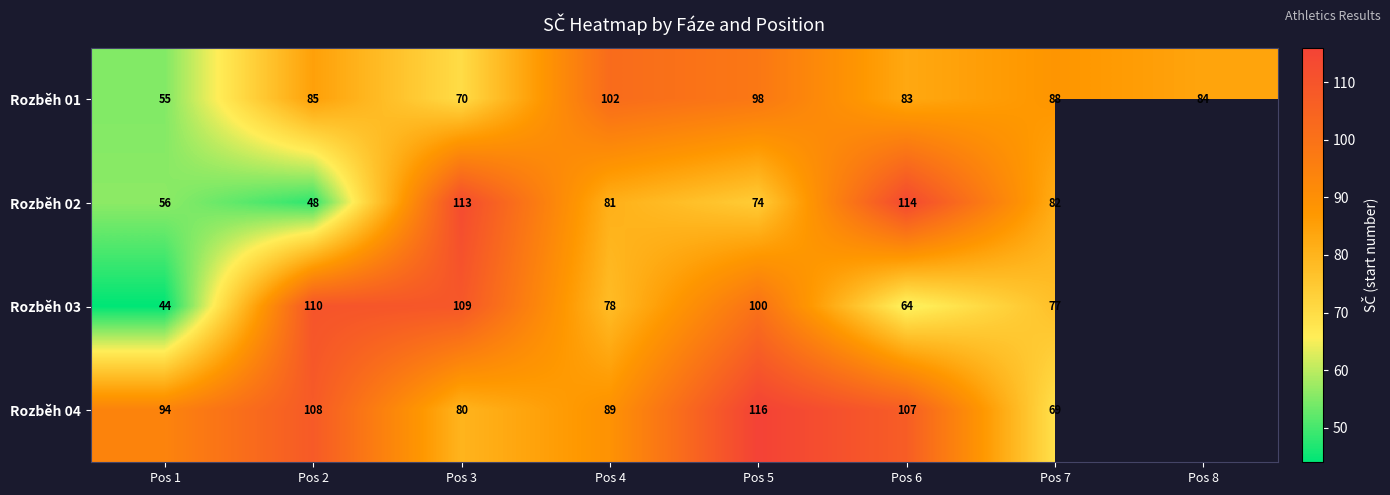

Where is Rozběh 01 nearest to the value 78?

Pos 6